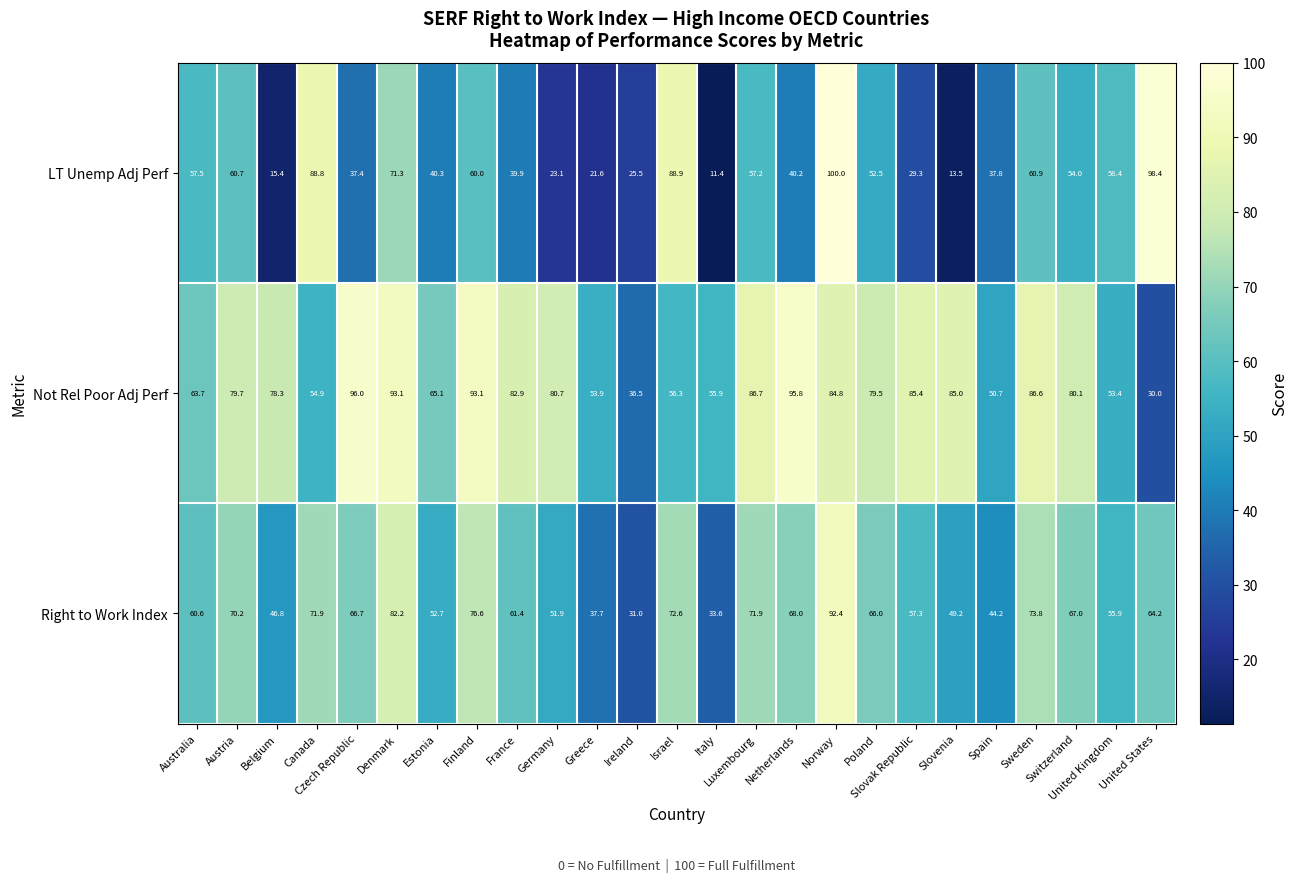

What is the maximum value for LT Unemp Adj Perf?

100.0